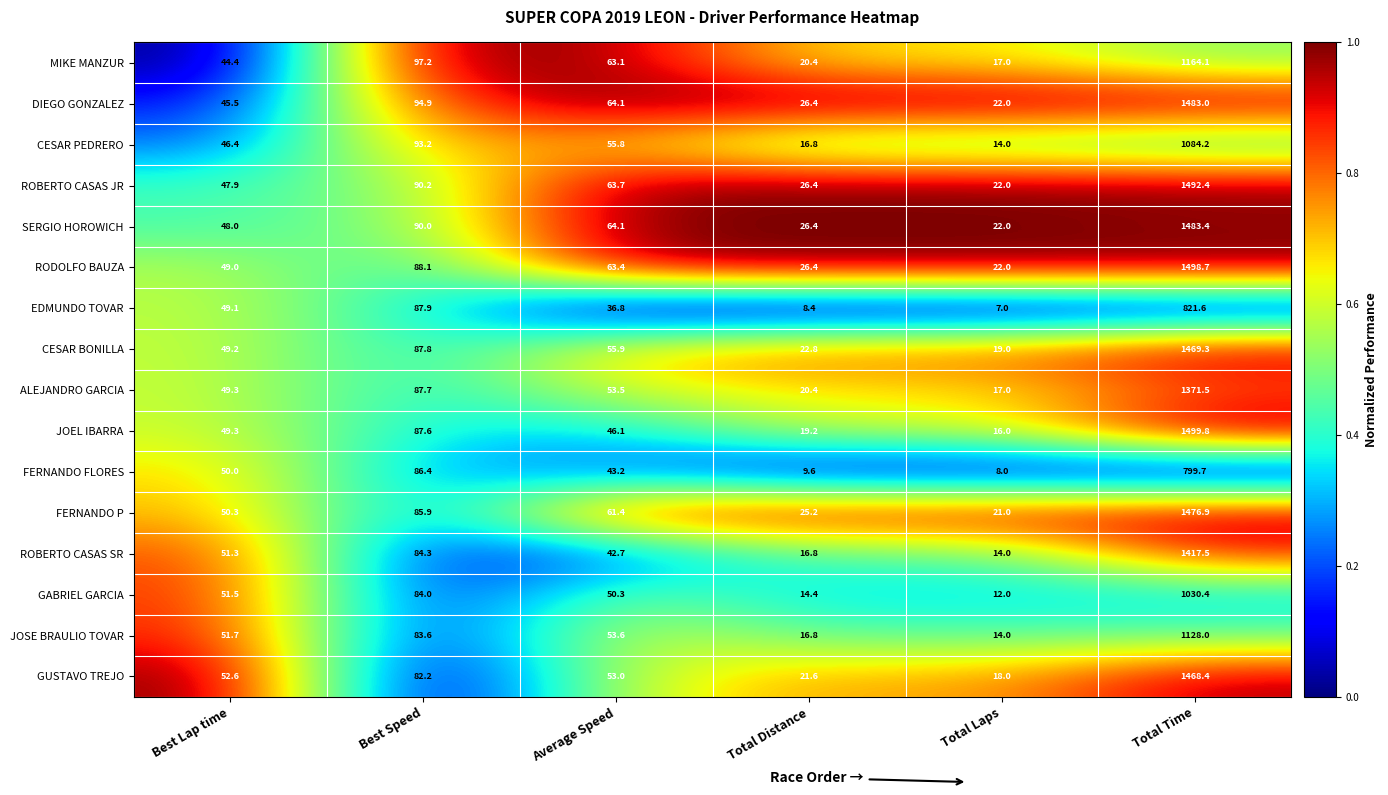

What is the sum of all FERNANDO FLORES values?

996.9